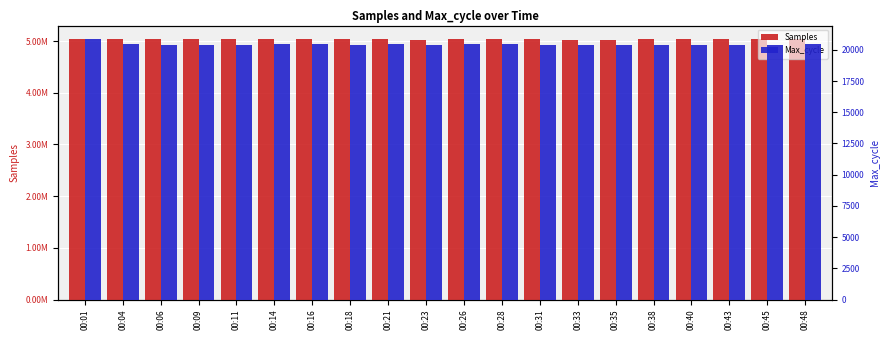

Where does the Samples series first go above 5039464?

00:01